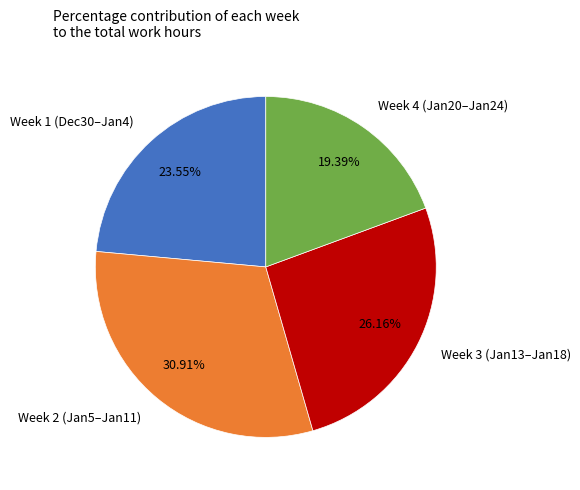

Rank the categories by value from highest to lowest.

Week 2 (Jan5–Jan11), Week 3 (Jan13–Jan18), Week 1 (Dec30–Jan4), Week 4 (Jan20–Jan24)